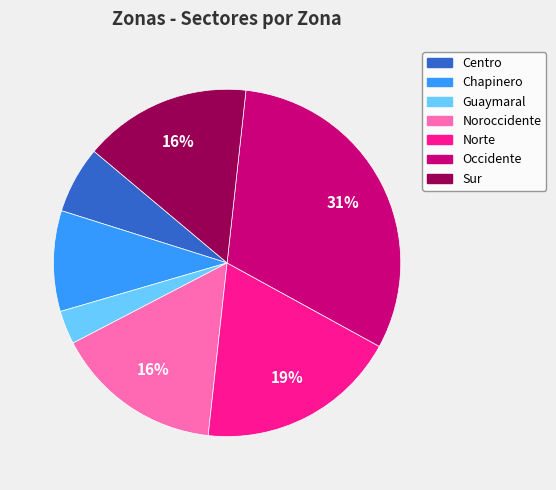

The Centro slice represents 1% of the pie. True or false?

False